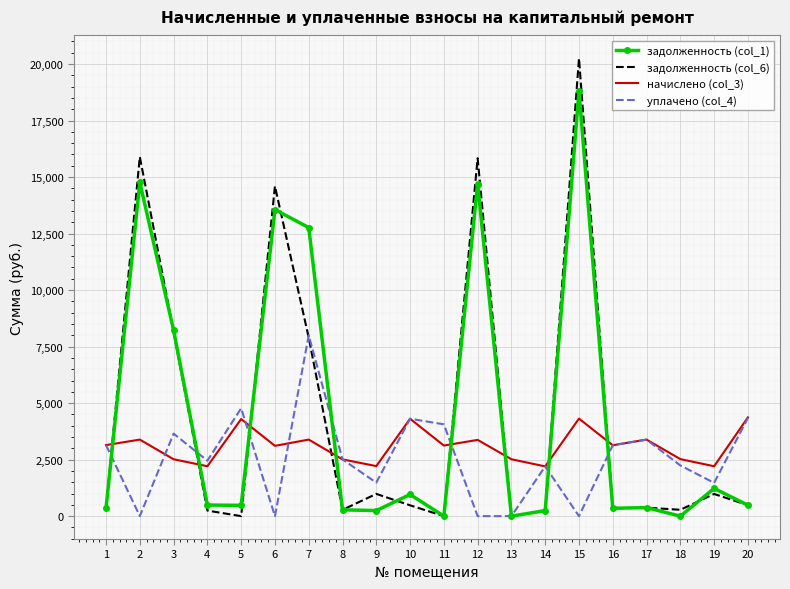

Rank the series by their maximum value, from lowest to highest.

начислено (col_3), уплачено (col_4), задолженность (col_1), задолженность (col_6)